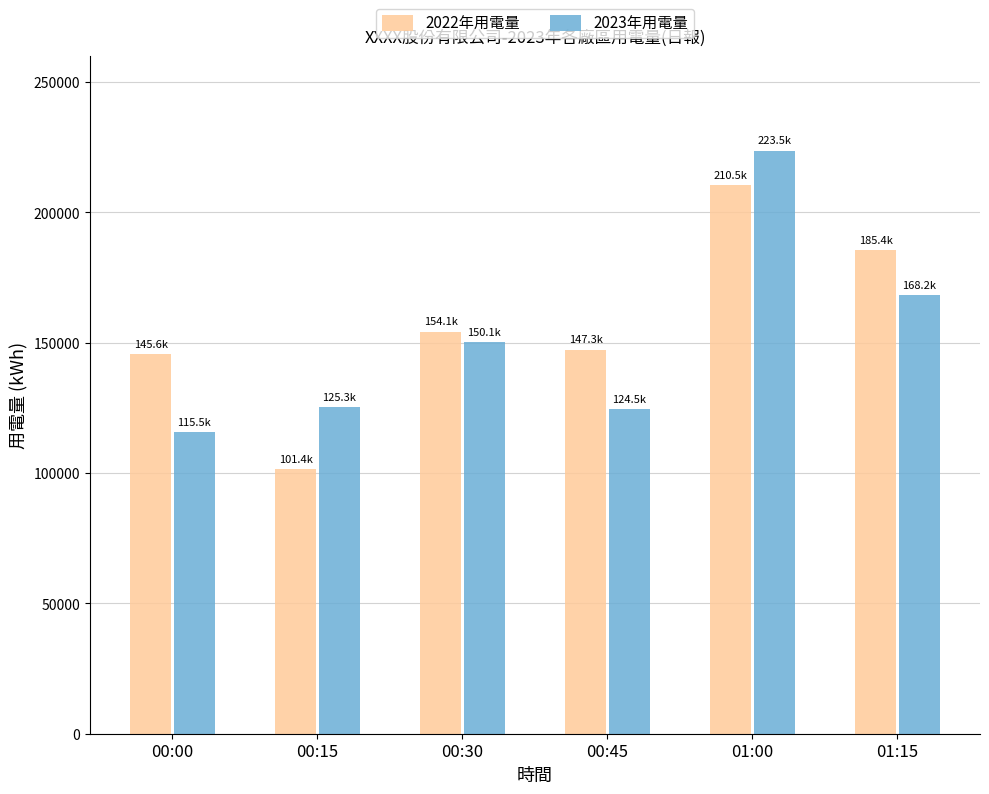

True or false: 2022年用電量 has a value of 144949.4 at 00:15.

False